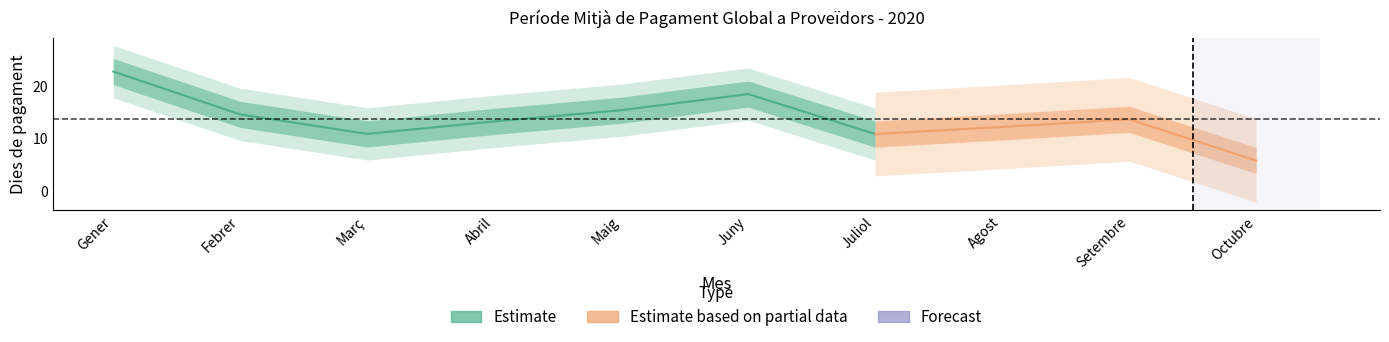

How many interior local peaks (higher than both neighbors) does the data have?

2